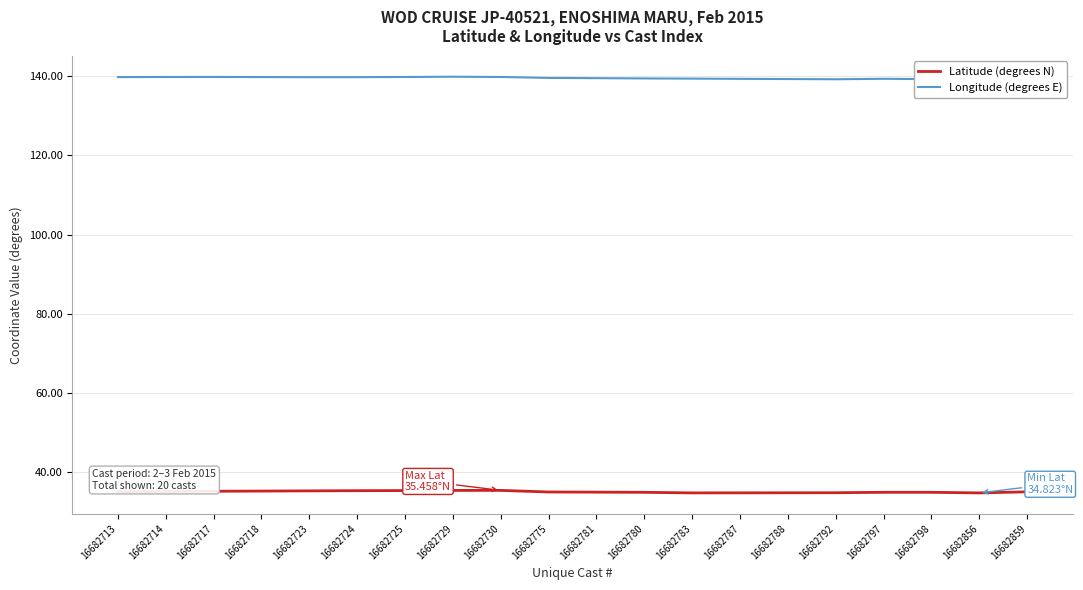

What is the spread (max minus min) of values at 16682725?

104.3